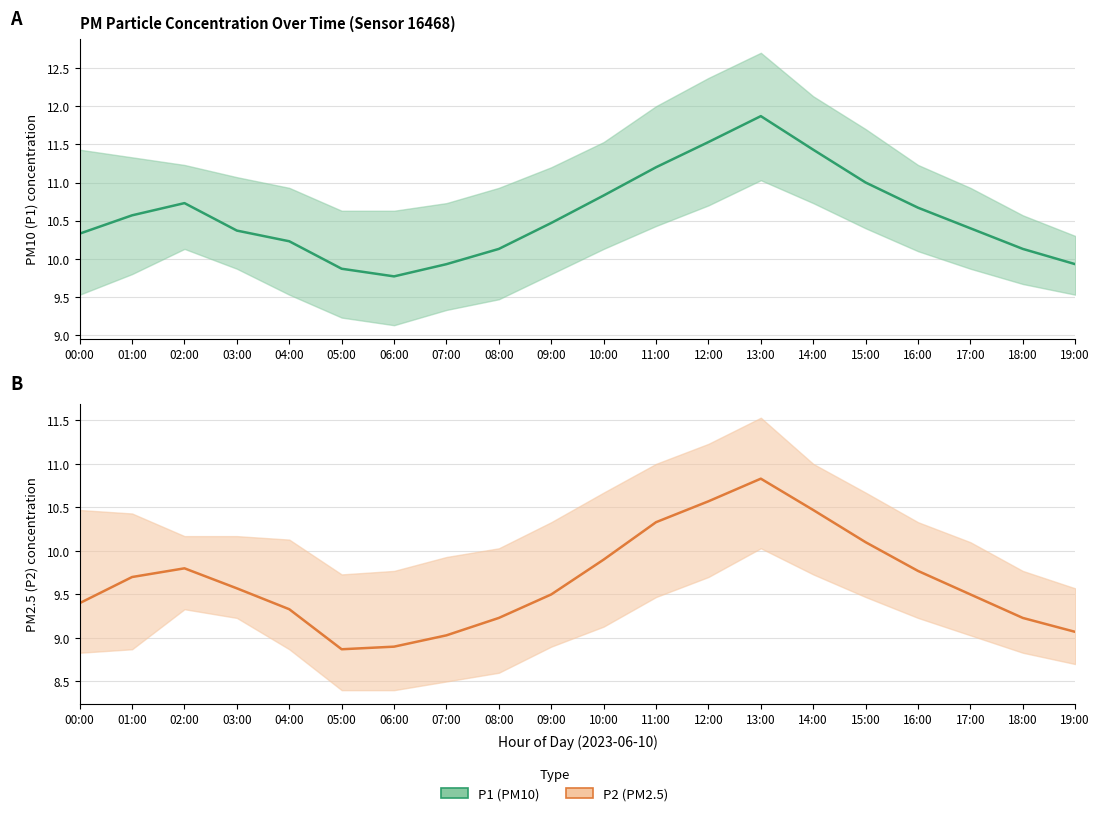

What is the total value across all series at 19:00?

19.0